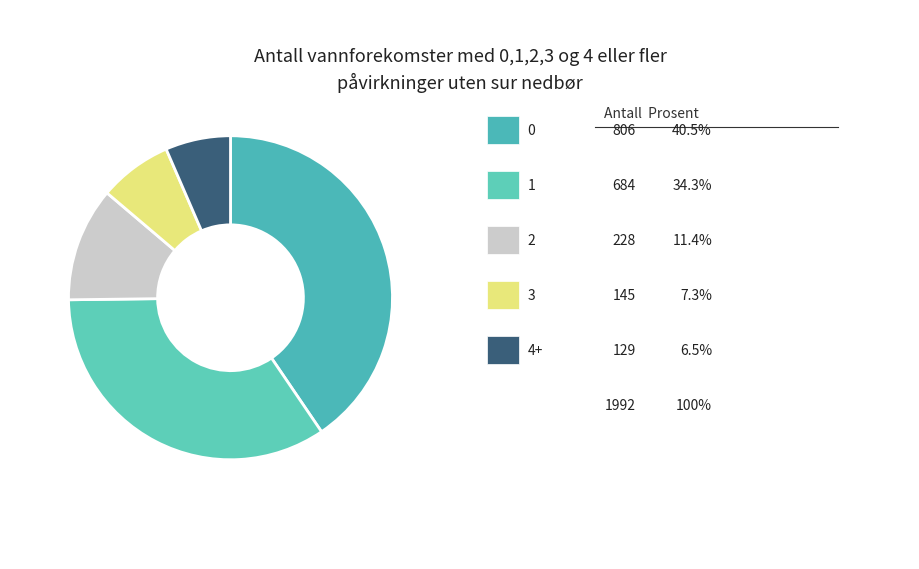

How many segments does this pie chart have?

5